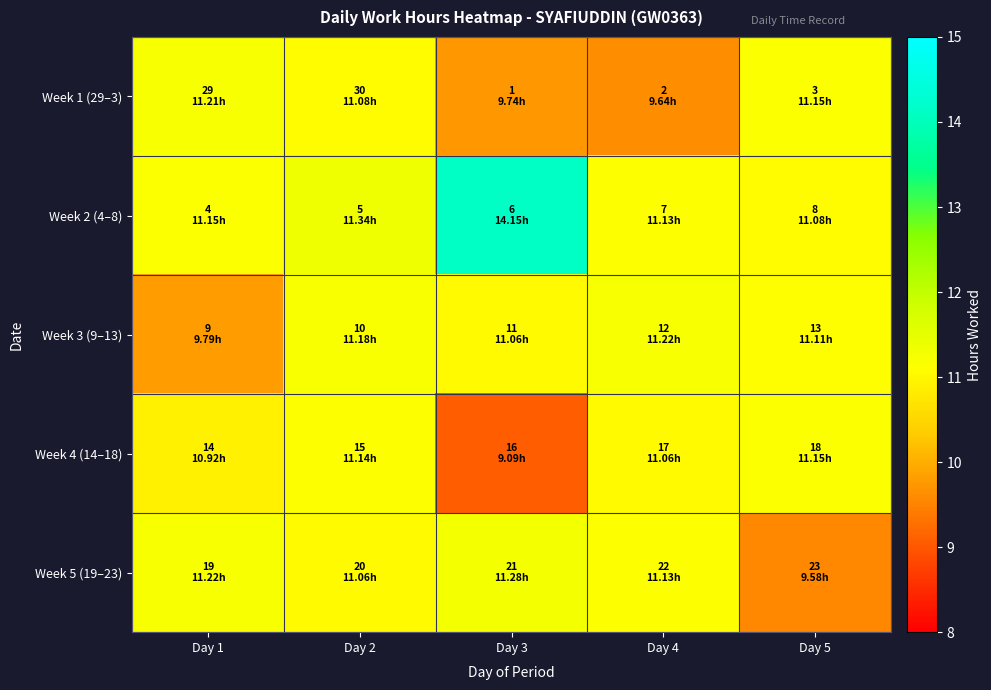

Reading left to right, transcribe all the data shown in this chart.

Week 1 (29–3): Day 1=11.2	Day 2=11.1	Day 3=9.7	Day 4=9.6	Day 5=11.2
Week 2 (4–8): Day 1=11.2	Day 2=11.3	Day 3=14.2	Day 4=11.1	Day 5=11.1
Week 3 (9–13): Day 1=9.8	Day 2=11.2	Day 3=11.1	Day 4=11.2	Day 5=11.1
Week 4 (14–18): Day 1=10.9	Day 2=11.1	Day 3=9.1	Day 4=11.1	Day 5=11.2
Week 5 (19–23): Day 1=11.2	Day 2=11.1	Day 3=11.3	Day 4=11.1	Day 5=9.6